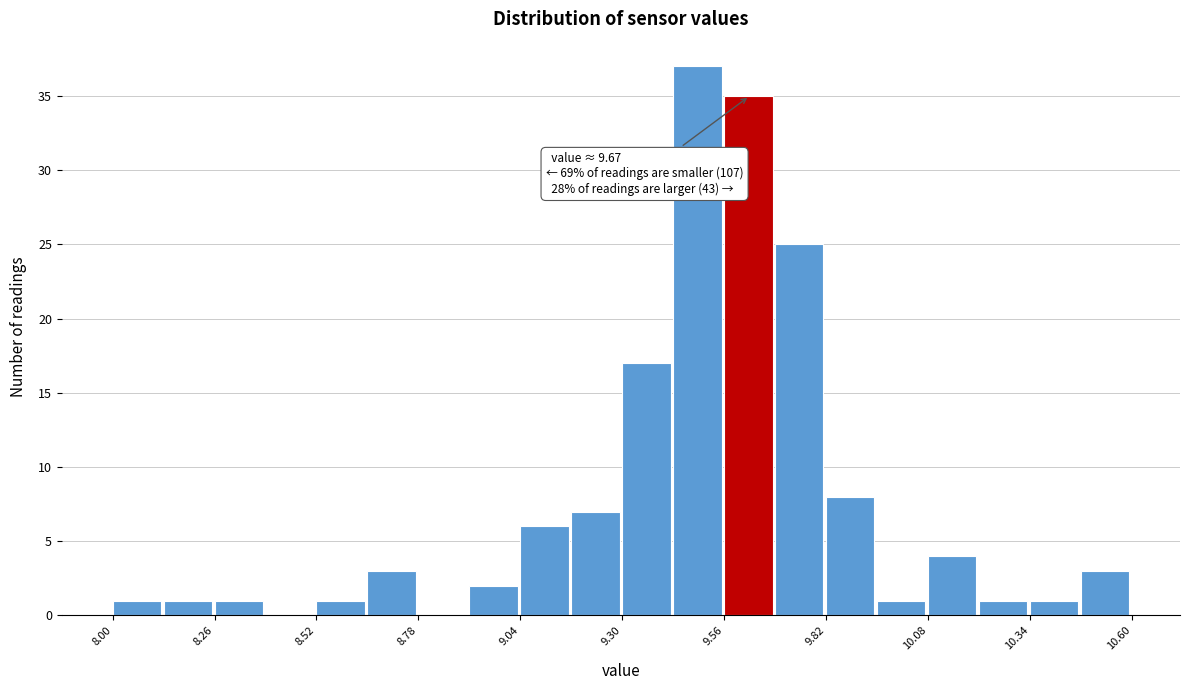

Around what value on the x-axis is the tallest bar? Give the approximate position of its centre, as read against the axis.

9.50